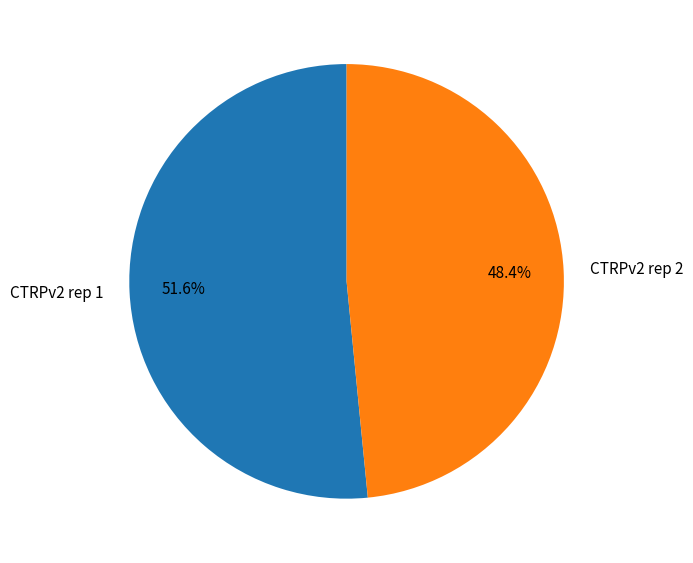

Does CTRPv2 rep 1 account for over 50% of the chart?

Yes